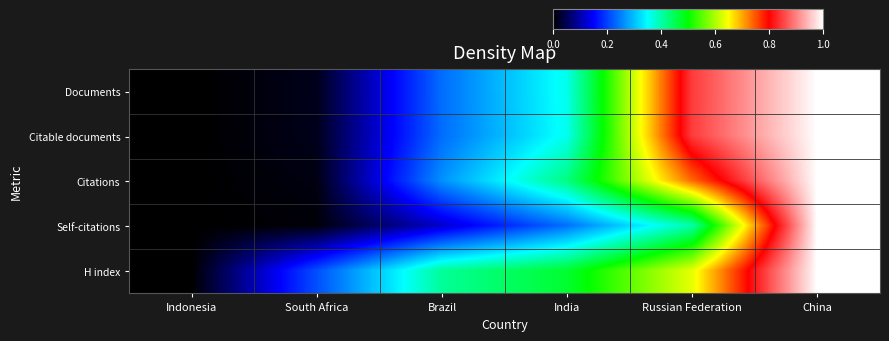

Reading left to right, what are all the values shown in this chart?

Documents: Indonesia=0.0	South Africa=0.0	Brazil=0.2	India=0.4	Russian Federation=0.8	China=1.0
Citable documents: Indonesia=0.0	South Africa=0.0	Brazil=0.2	India=0.4	Russian Federation=0.8	China=1.0
Citations: Indonesia=0.0	South Africa=0.0	Brazil=0.3	India=0.4	Russian Federation=0.7	China=1.0
Self-citations: Indonesia=0.0	South Africa=0.0	Brazil=0.1	India=0.2	Russian Federation=0.4	China=1.0
H index: Indonesia=0.0	South Africa=0.2	Brazil=0.4	India=0.5	Russian Federation=0.6	China=1.0